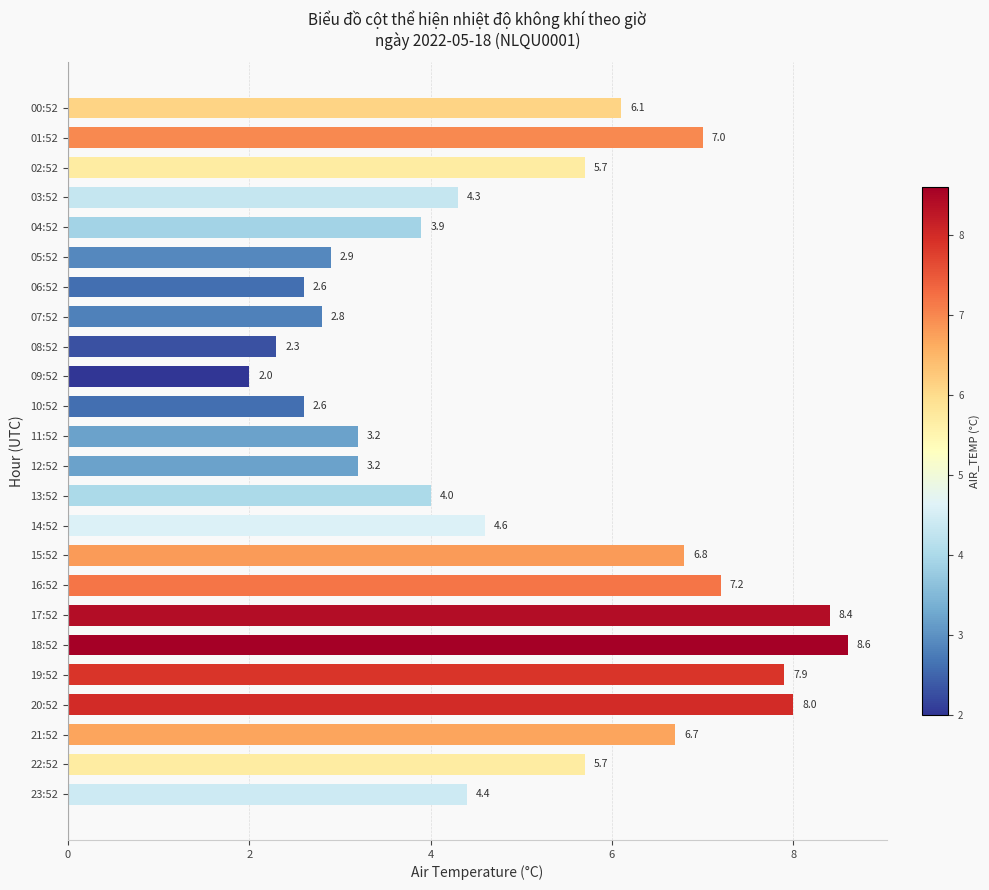

Is it true that the value at 17:52 is 14.3?

False